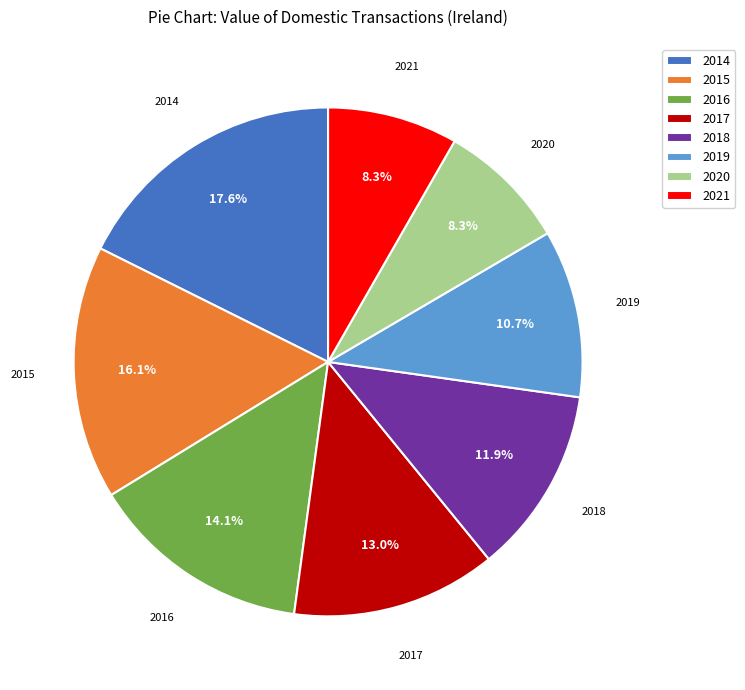

True or false: 2021 accounts for 1% of the total.

False